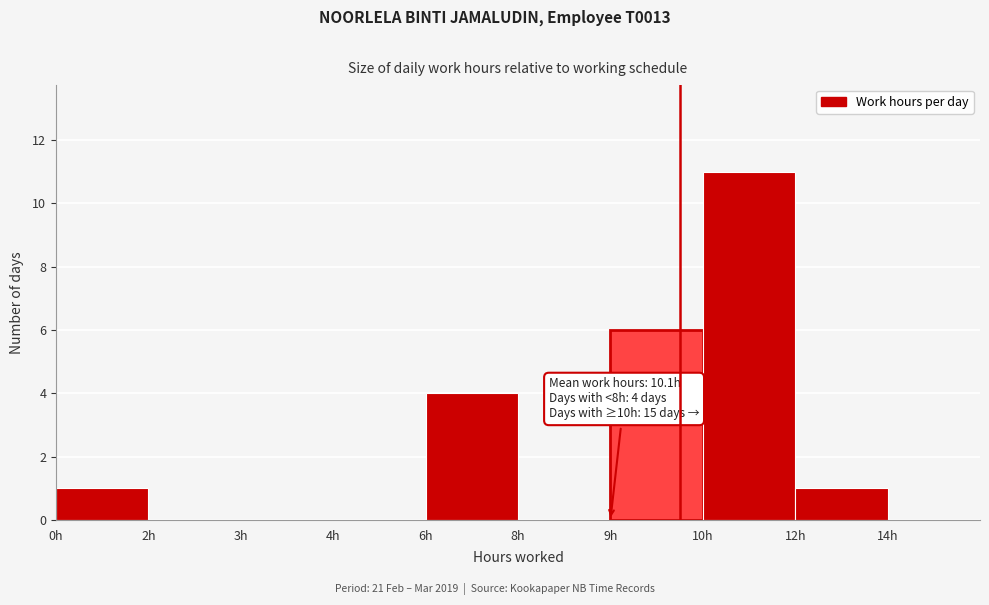

Reading left to right, list all the values displayed in this chart.

0h=1	2h=0	3h=0	4h=0	6h=4	8h=0	9h=6	10h=11	12h=1